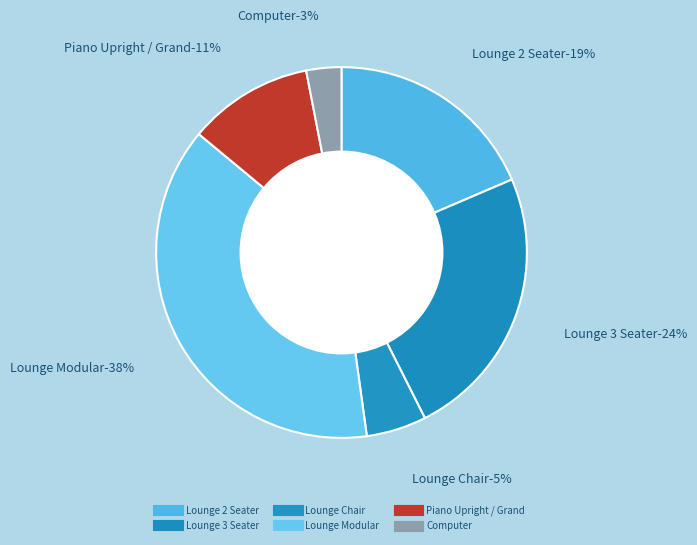

To the nearest percent, what percentage of the pie is Computer?

3%